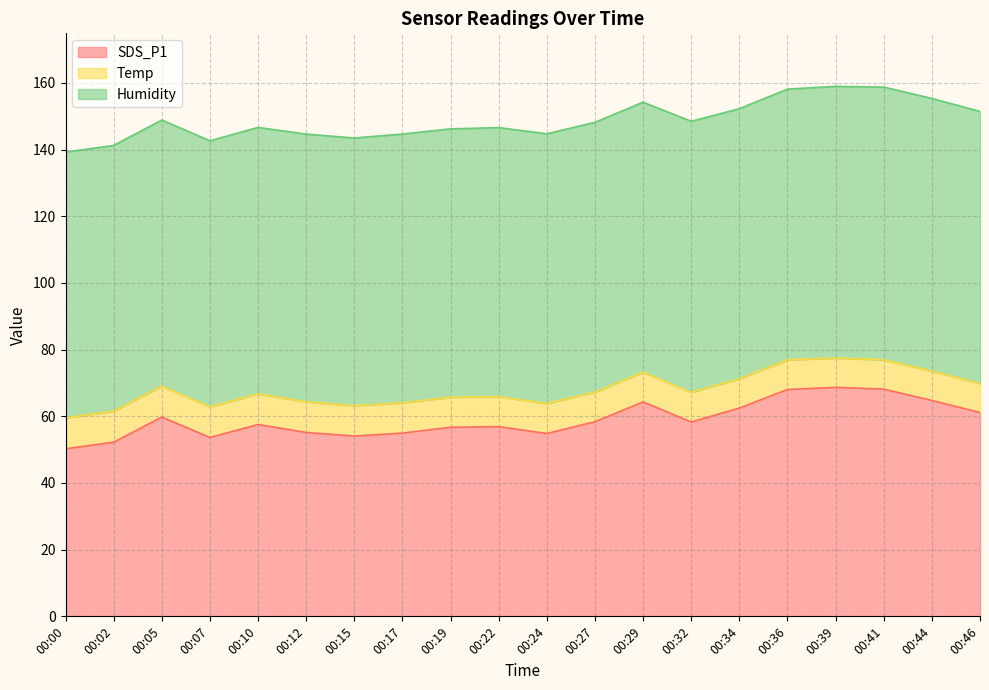

Between 00:00 and 00:44, which series saw the biggest shift?

SDS_P1